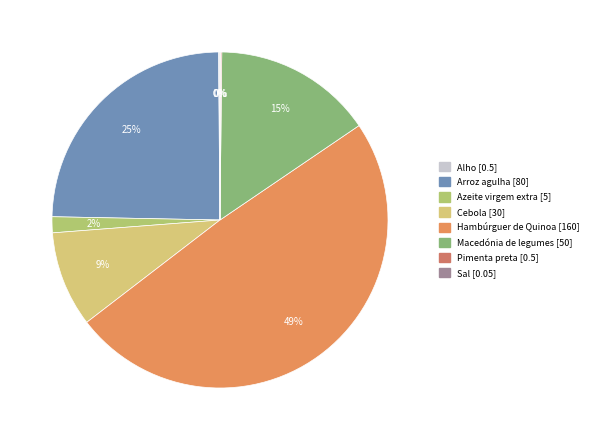

Which category has the biggest portion of the pie?

Hambúrguer de Quinoa